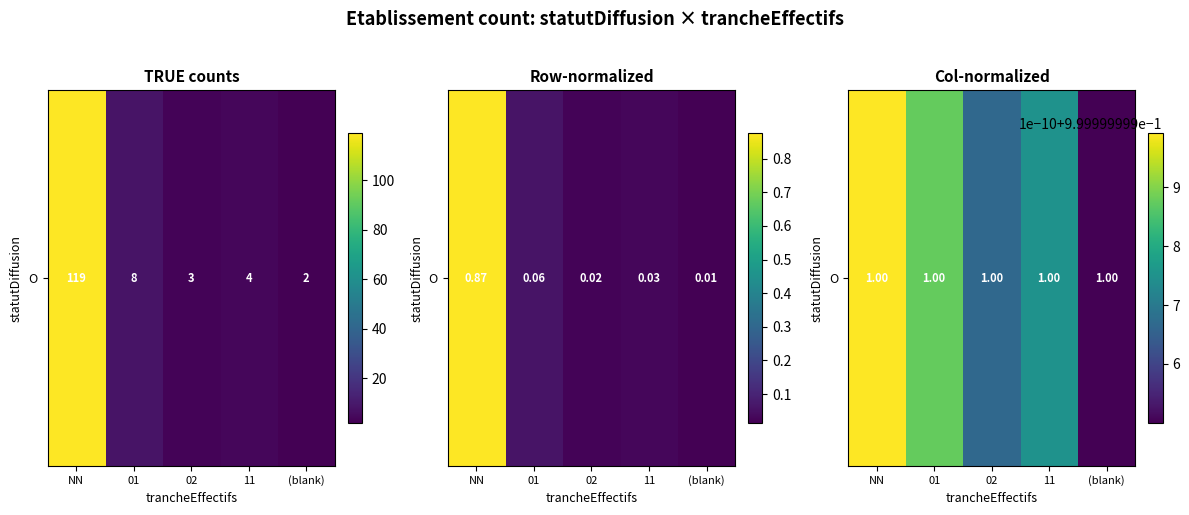

What is the sum of the values at 01 and NN?

0.9